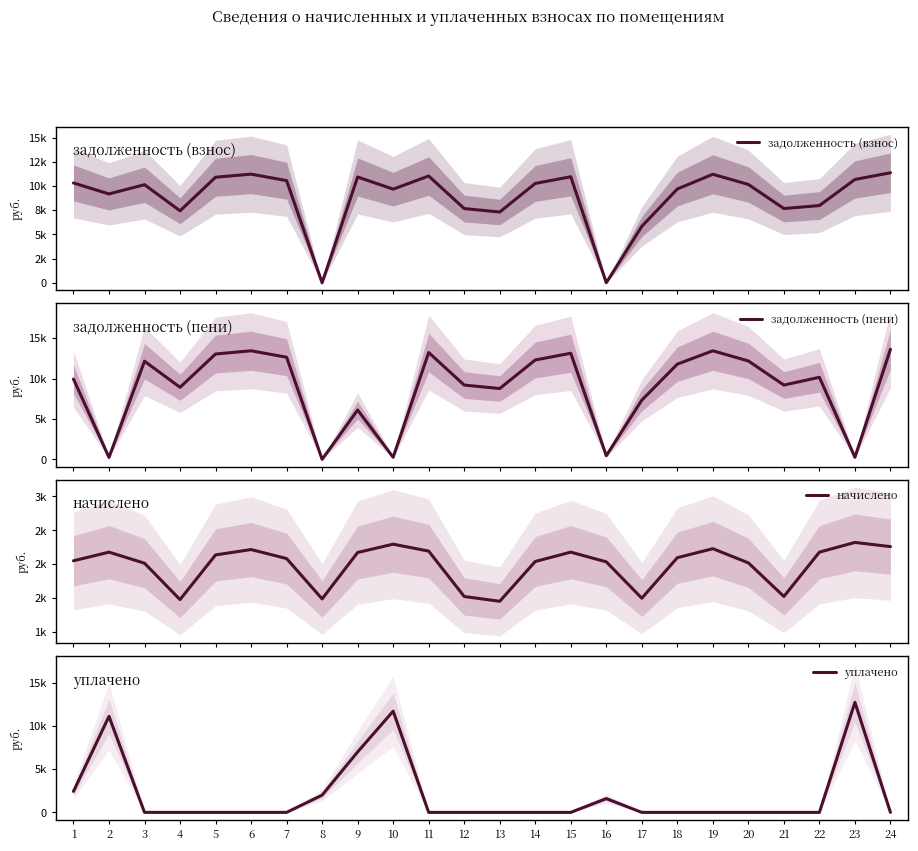

What is the approximate value of задолженность (пени) at 13?

8773.2